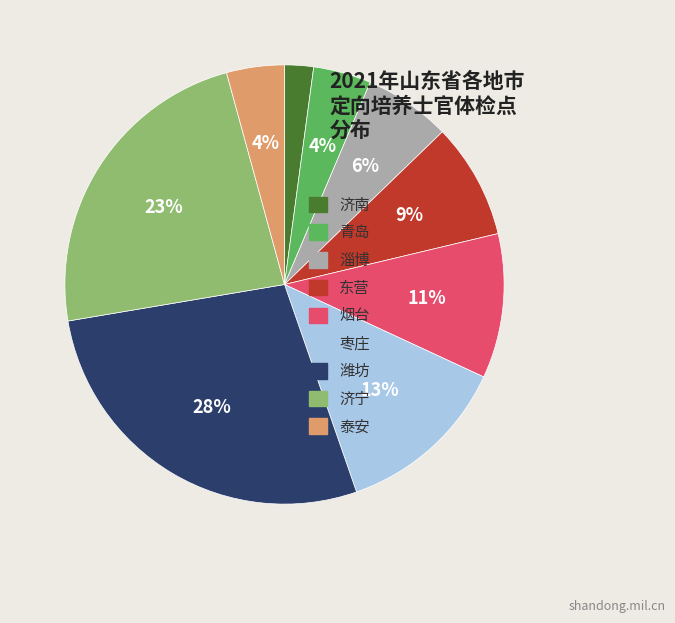

Is the sum of 济宁 and 东营 greater than half?

No